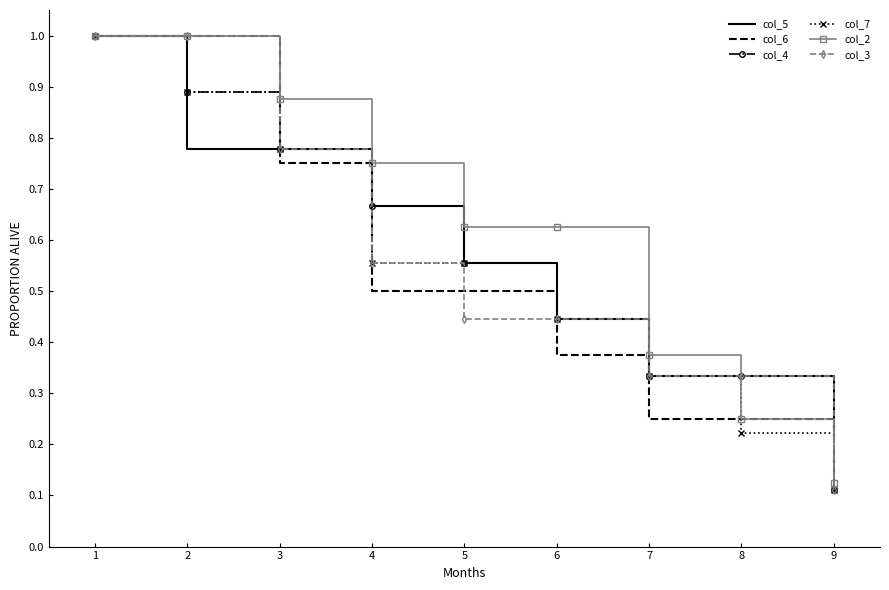

At which category does the chart reach its minimum across all series?

9